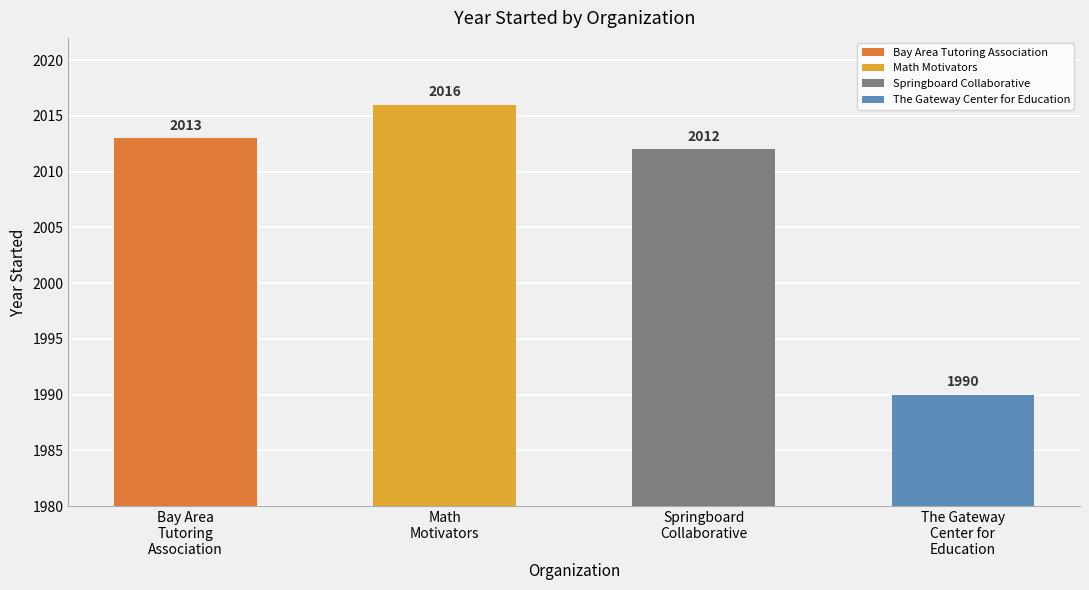

List the labels in order of value, largest first.

Math Motivators, Bay Area Tutoring Association, Springboard Collaborative, The Gateway Center for Education